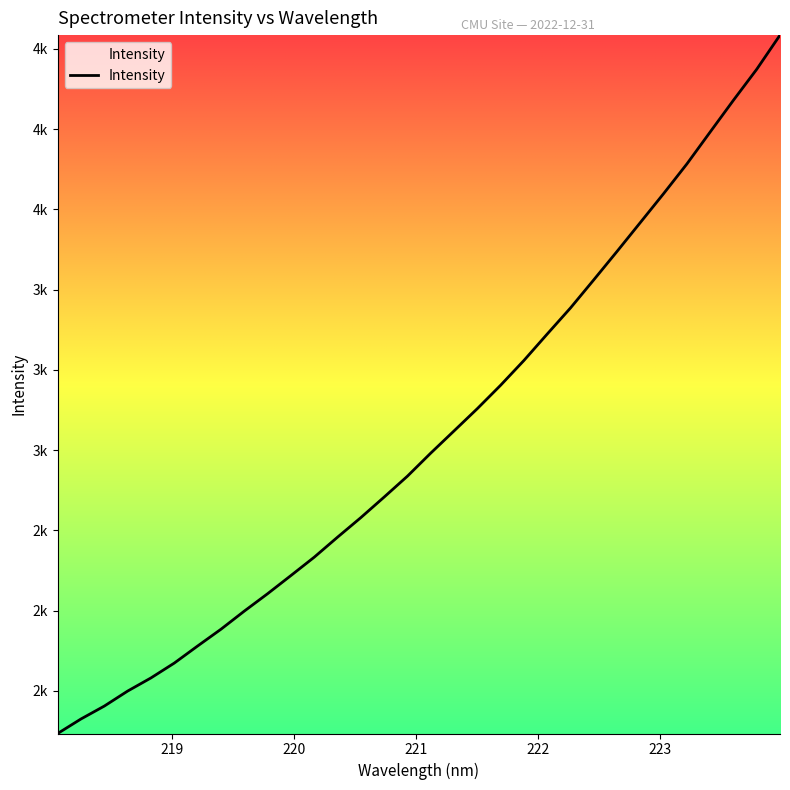

Does the chart display data point markers on the line(s)?

No